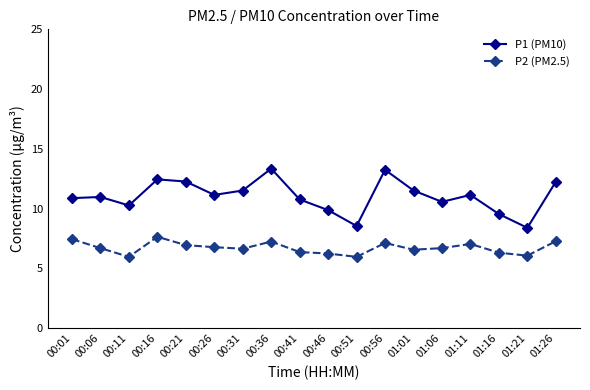

True or false: P1 (PM10) and P2 (PM2.5) intersect in this chart.

False